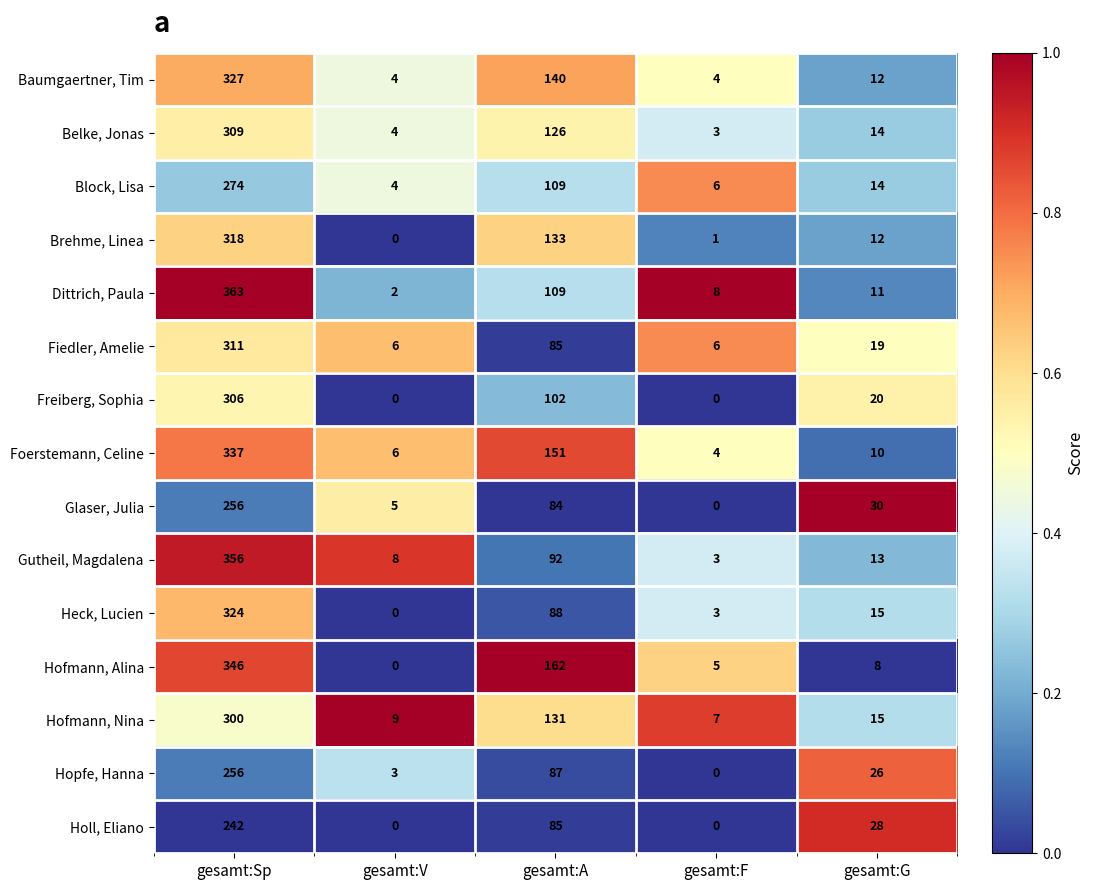

List the labels in order of Hofmann, Nina value, smallest first.

gesamt:F, gesamt:V, gesamt:G, gesamt:A, gesamt:Sp